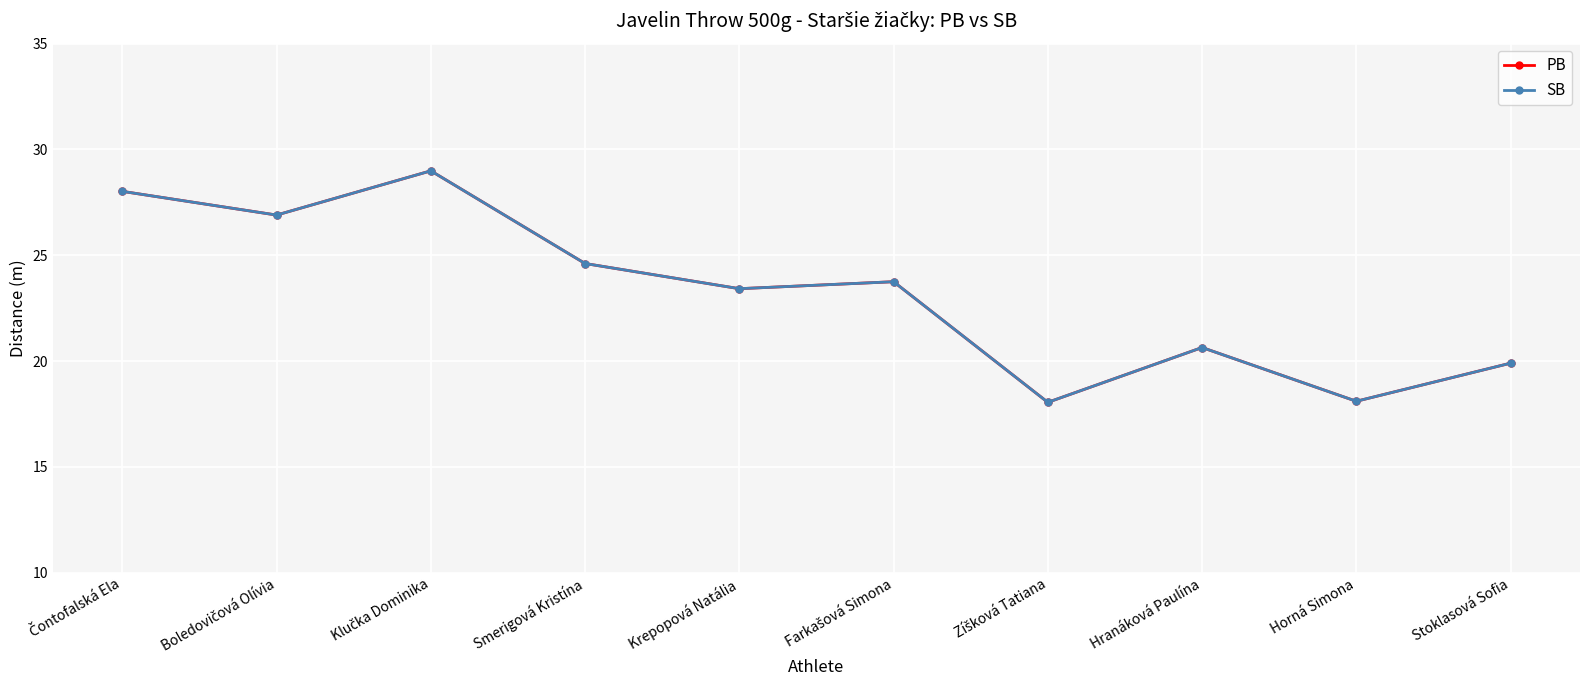

At which category does SB reach its first local valley?

Boledovičová Olívia